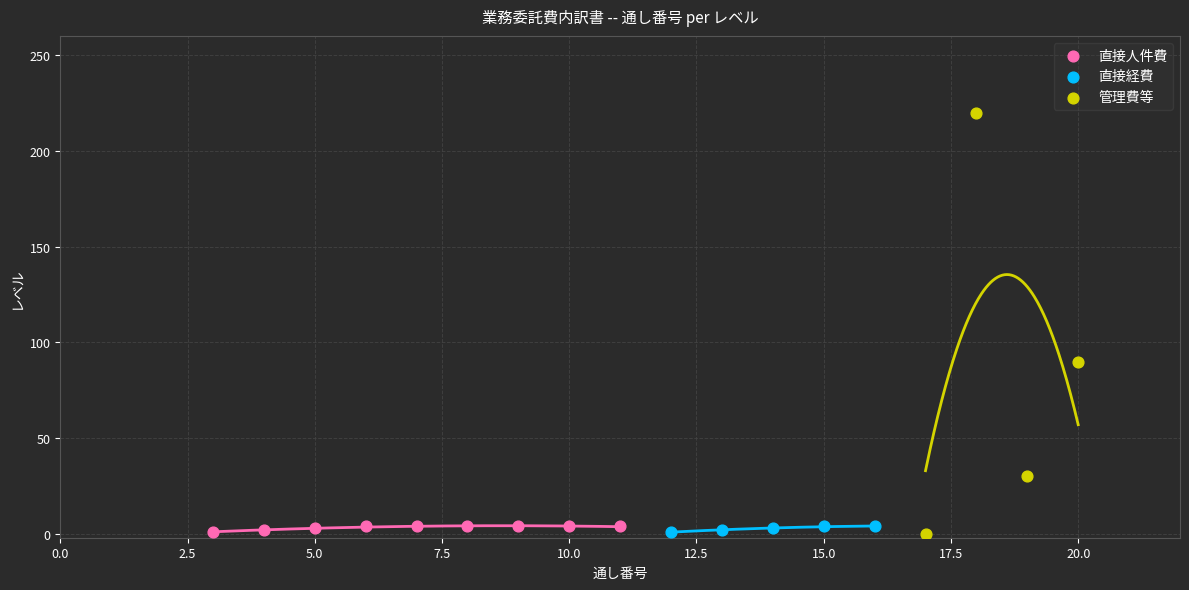

What are all the series names shown in the legend?

直接人件費, 直接経費, 管理費等